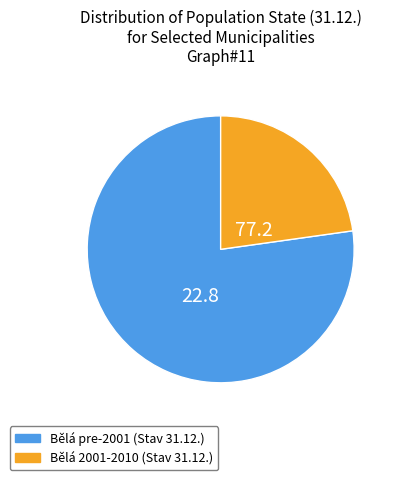

Approximately how many times larger is the value at Bělá pre-2001 (Stav 31.12.) compared to Bělá 2001-2010 (Stav 31.12.)?

3.4